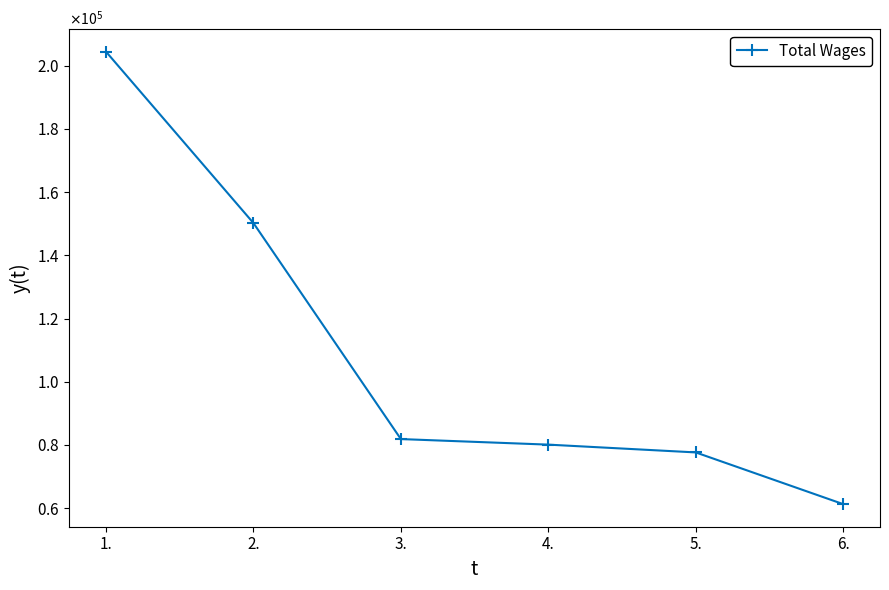

Is this an area chart (filled region under the line)?

No